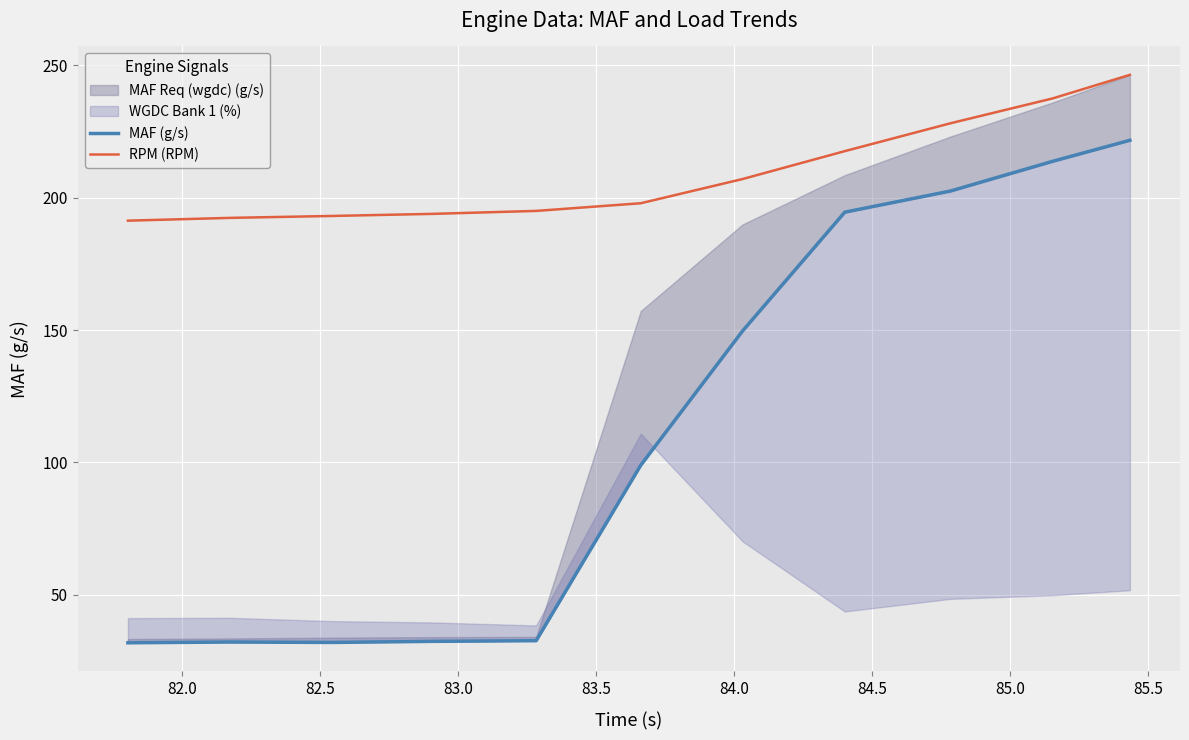

Which series has the largest total across all categories?

RPM (RPM)